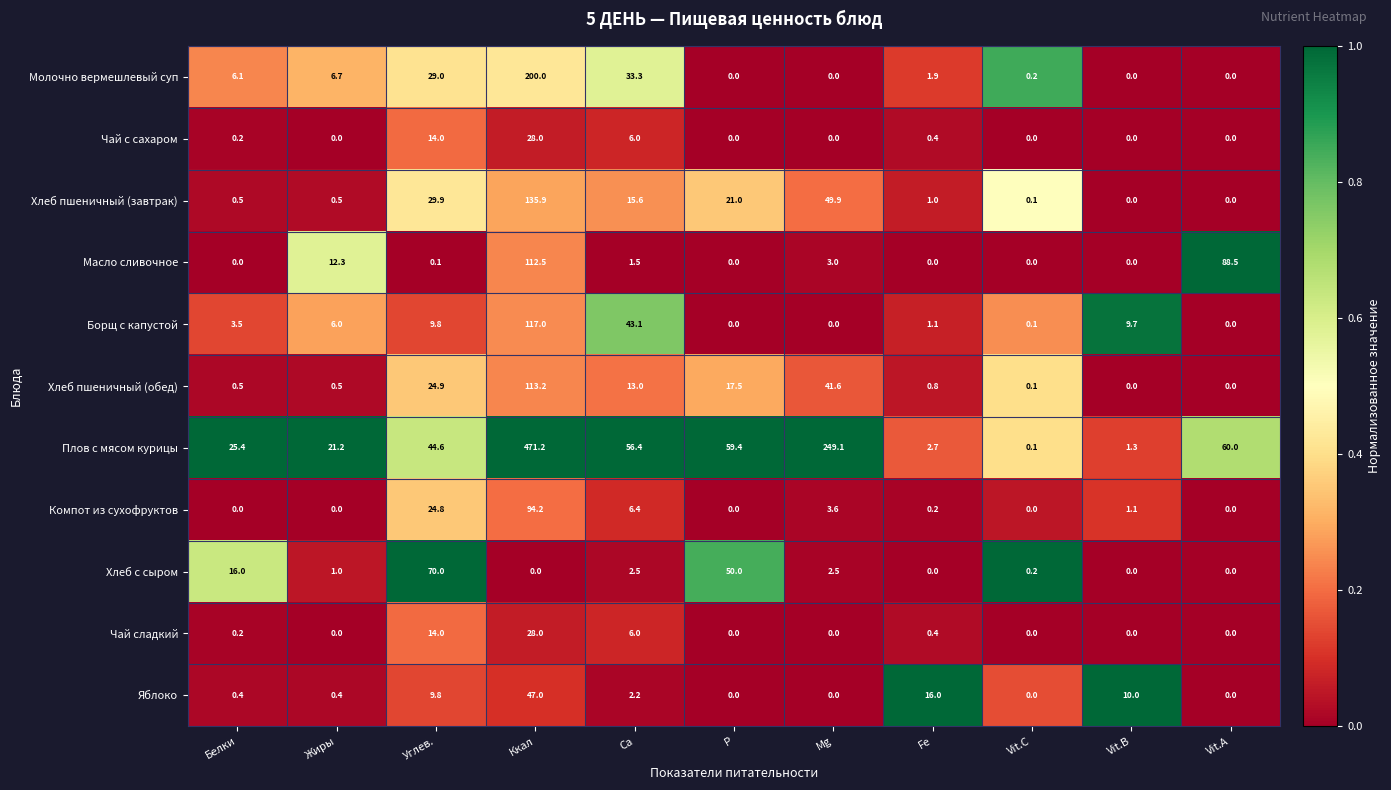

Which series has the largest total across all categories?

Плов с мясом курицы